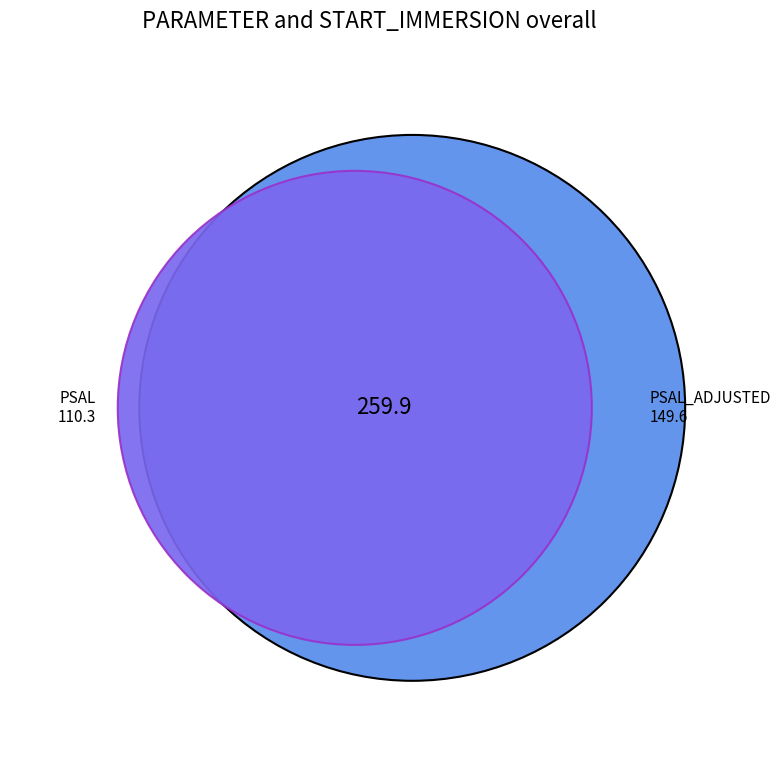

Is it true that PSAL is 32% of the pie?

False